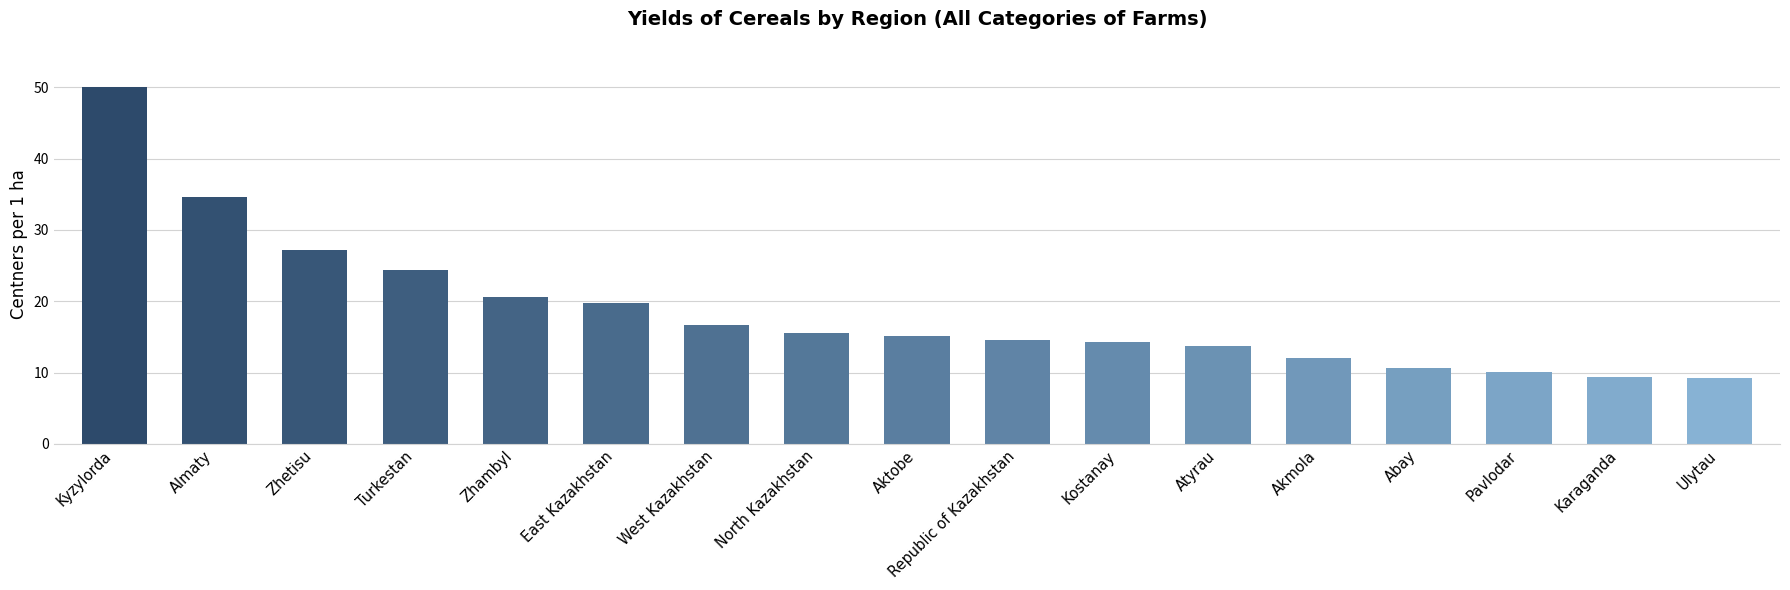

What is the change in value from Almaty to Zhetisu?

-7.4